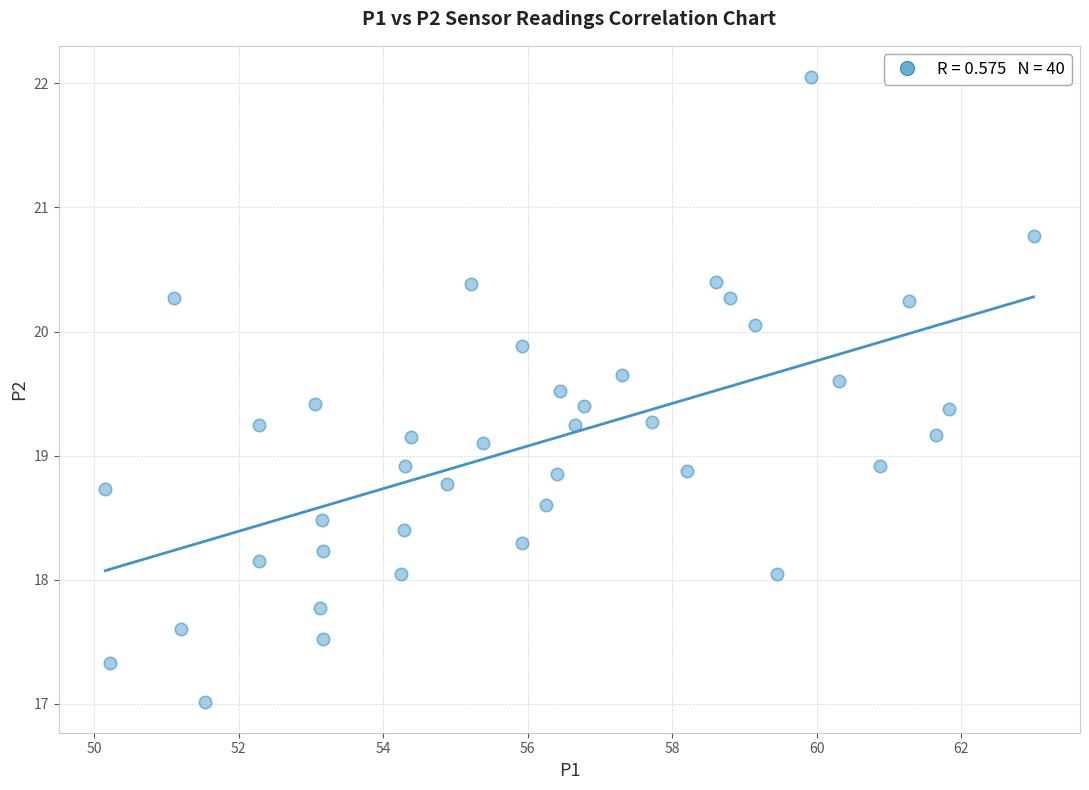

What is the range of Y values (max minus min)?

5.0